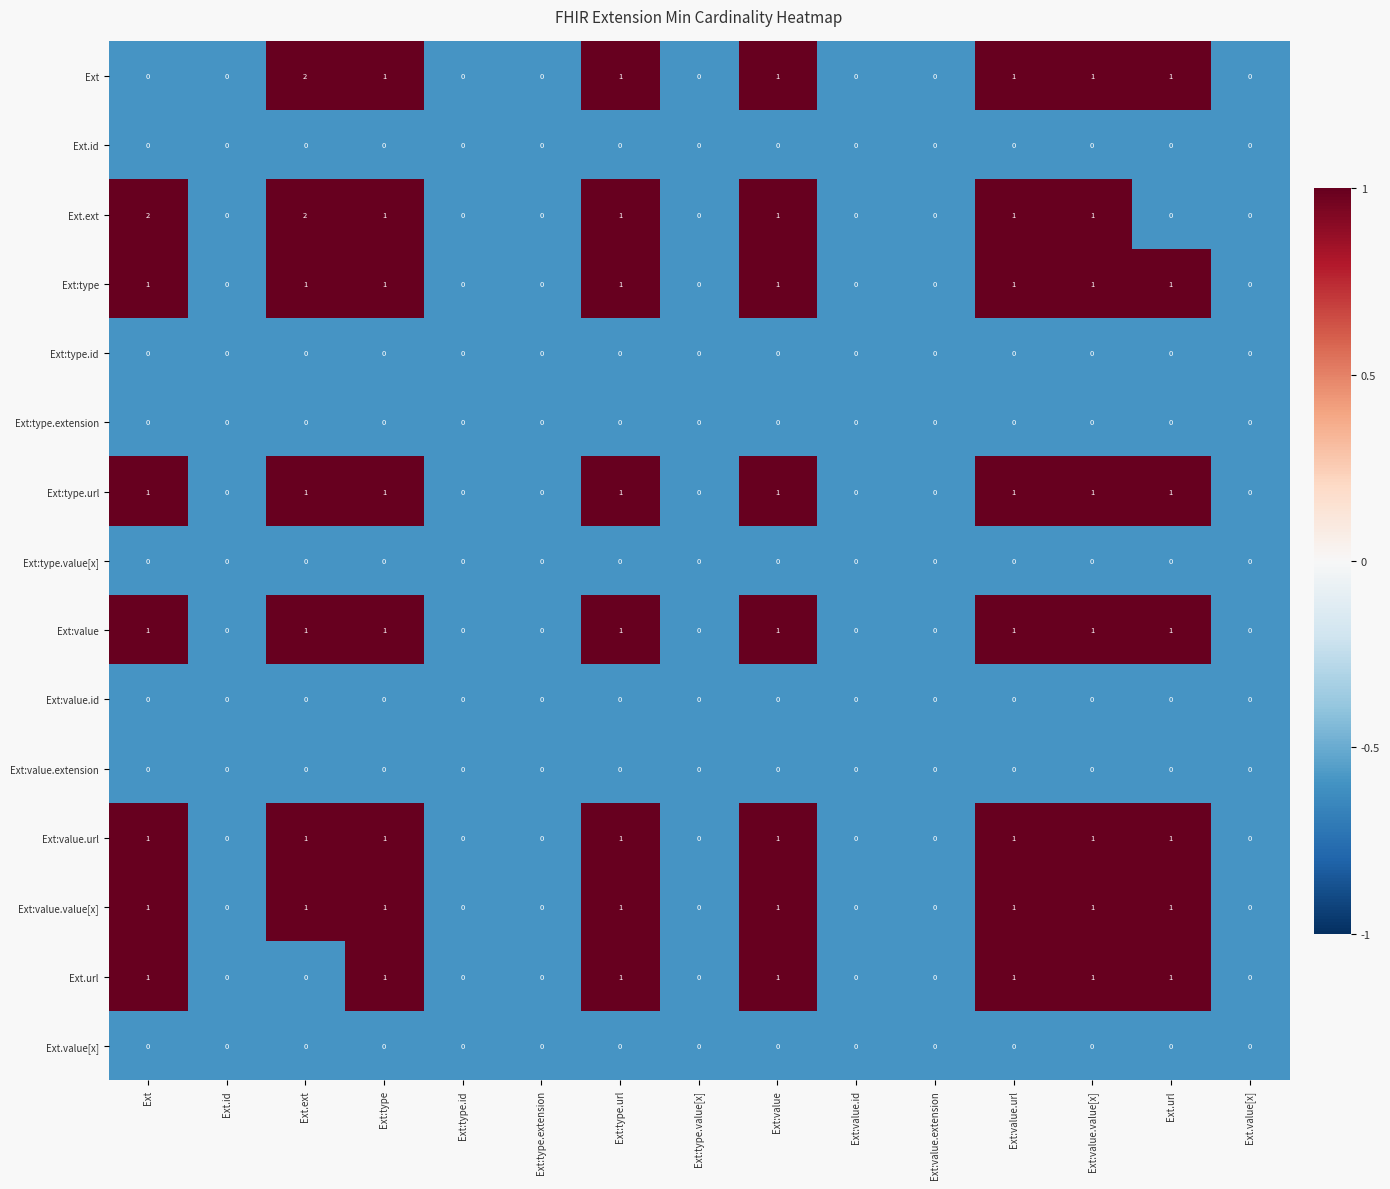

At which category is the sum across all series the highest?

Ext.ext